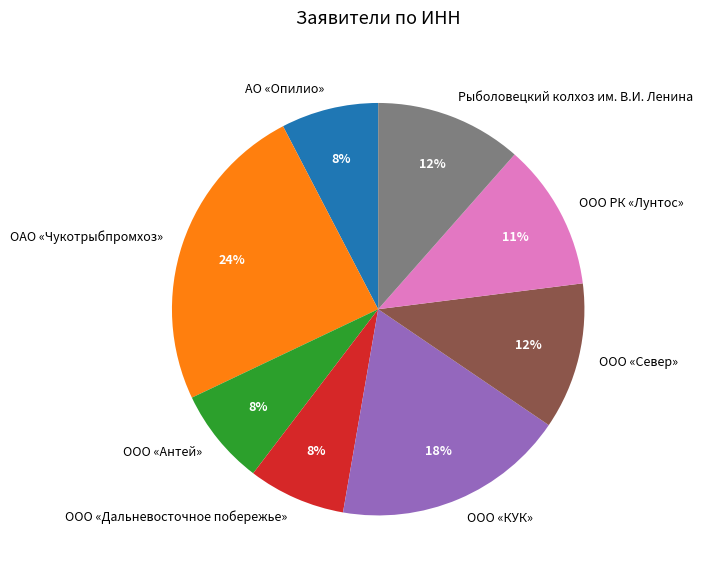

What is the largest slice in the pie chart?

ОАО «Чукотрыбпромхоз»